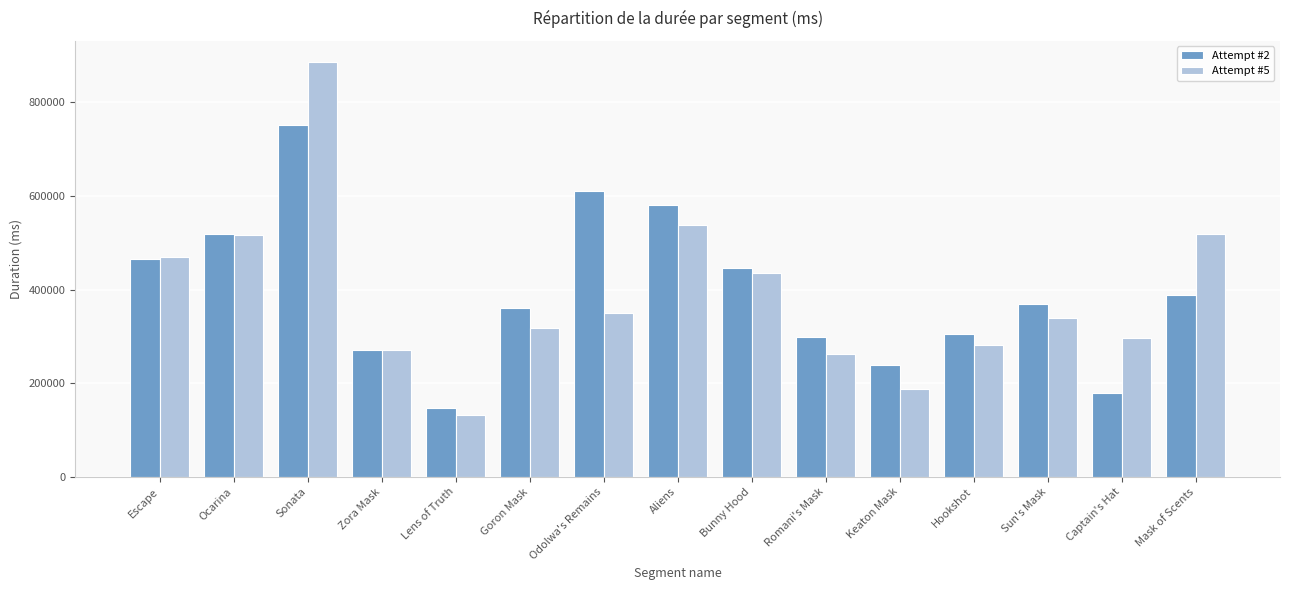

At which category does the chart reach its minimum across all series?

Lens of Truth